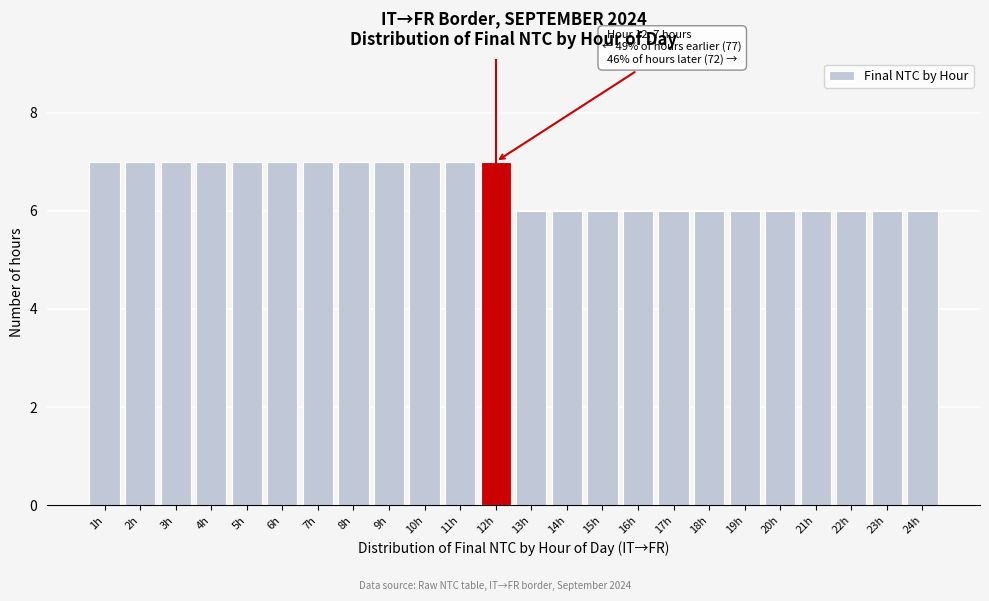

Reading right to left, transcribe all the data shown in this chart.

24h=6	23h=6	22h=6	21h=6	20h=6	19h=6	18h=6	17h=6	16h=6	15h=6	14h=6	13h=6	12h=7	11h=7	10h=7	9h=7	8h=7	7h=7	6h=7	5h=7	4h=7	3h=7	2h=7	1h=7